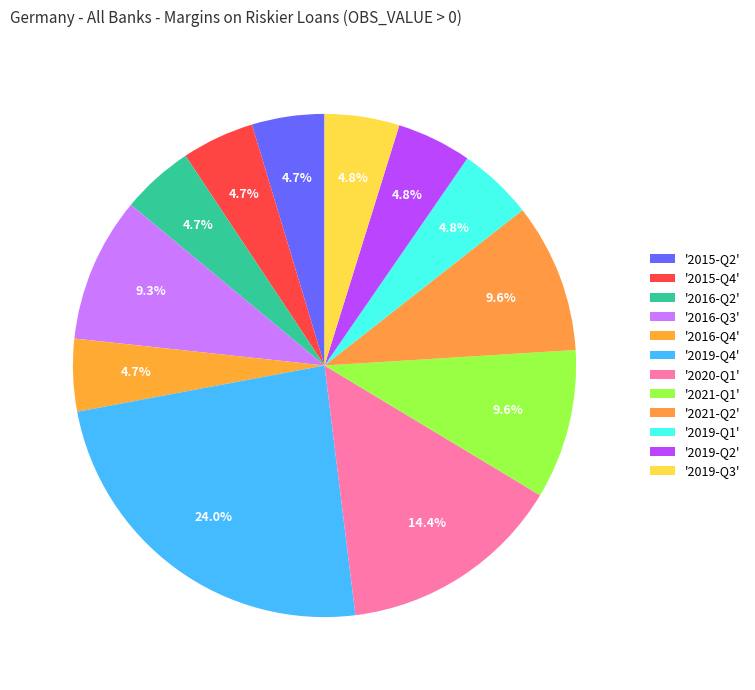

How many slices are in this pie chart?

12